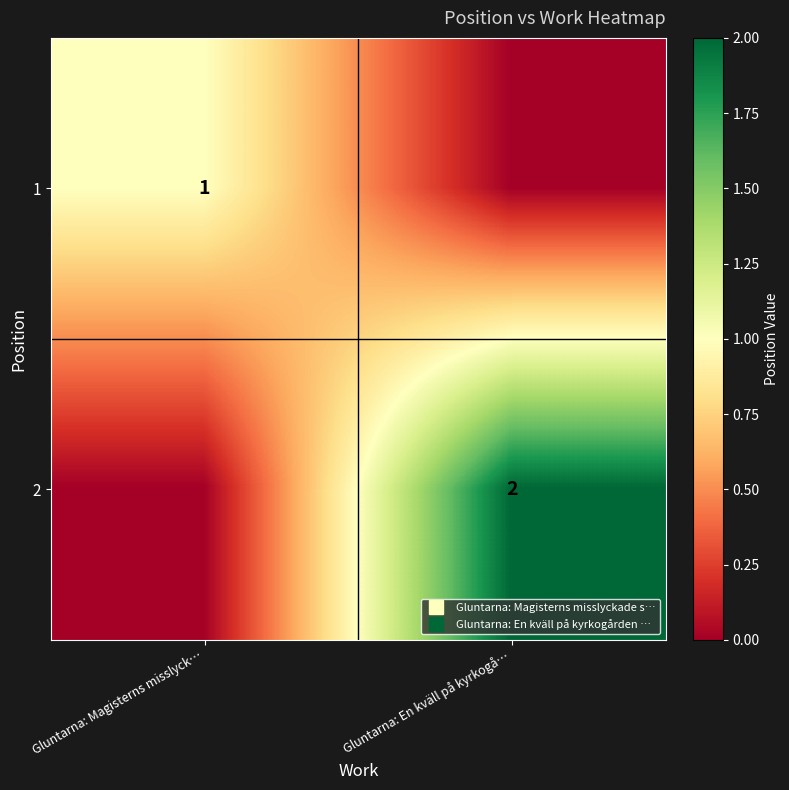

Where is 2 nearest to the value 1?

Gluntarna: Magisterns misslyck…